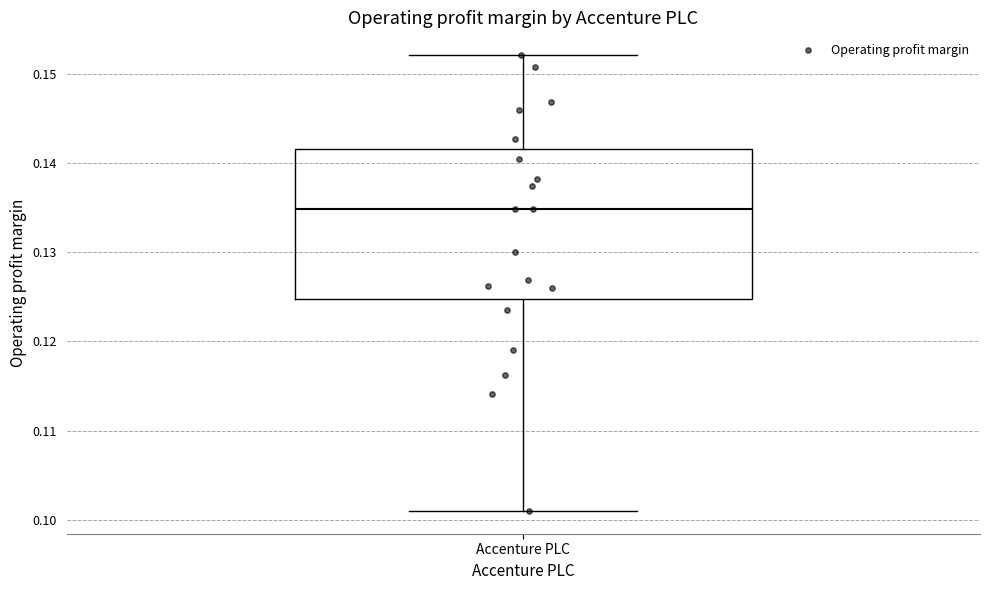

Transcribe this box plot: give where the median line is, the range the box spans, and where the two whiskers end, as read against the y-axis. The values are not printed on the chart, so give them approximately, as read against the axis.

median 0.135, box 0.125 to 0.142, whiskers 0.101 to 0.152